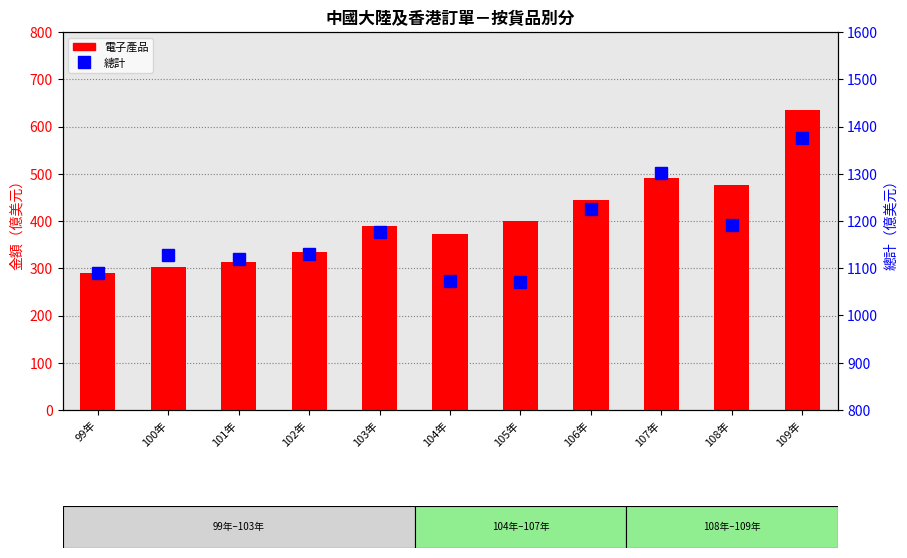

Is it true that 電子產品 equals 725.2 at 108年?

False